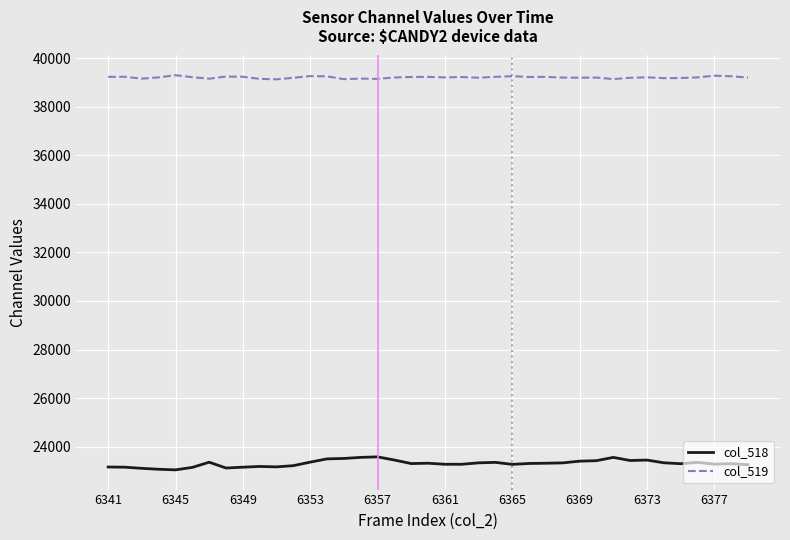

True or false: col_519 has more than 2 interior local peaks.

True